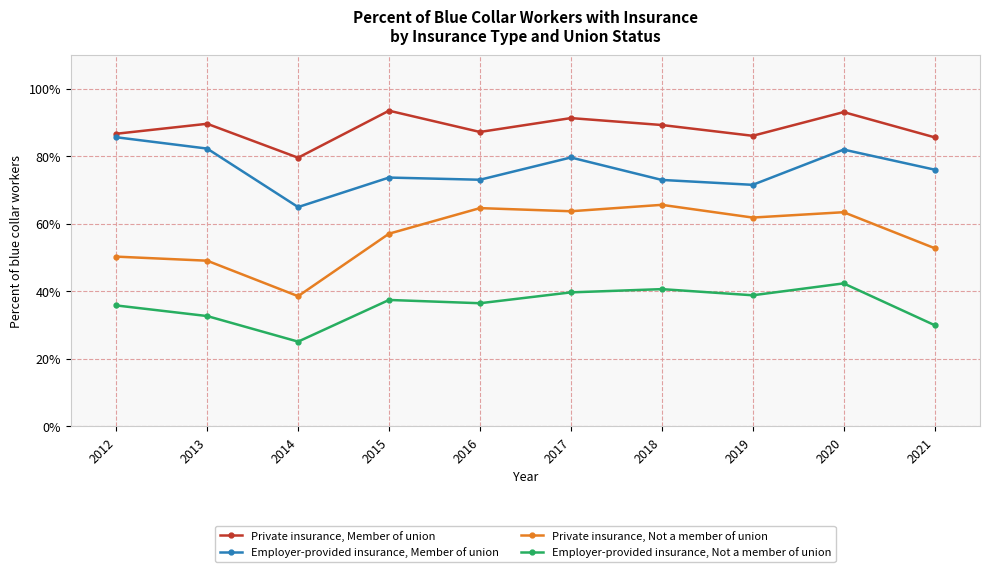

Which series has the largest range (max minus min)?

Private insurance, Not a member of union